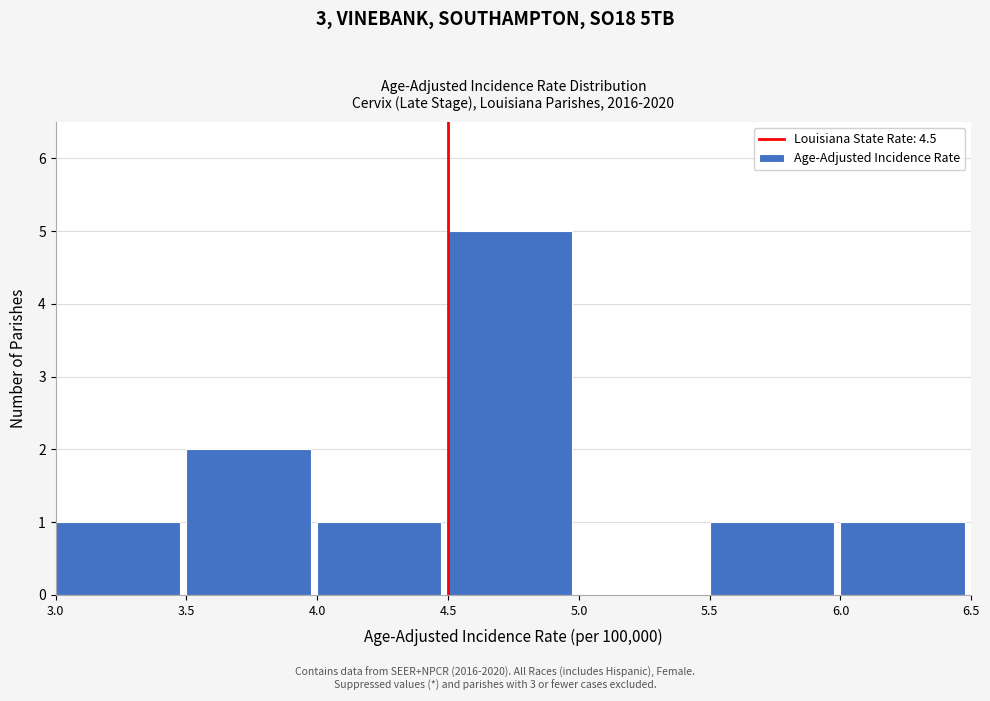

Reading left to right, transcribe this chart: for each bar, give the range it covers on the x-axis and its height. The values are not printed on the chart, so give them approximately, as read against the axis.

3.0 to 3.5: 1
3.5 to 4.0: 2
4.0 to 4.5: 1
4.5 to 5.0: 5
5.0 to 5.5: 0
5.5 to 6.0: 1
6.0 to 6.5: 1